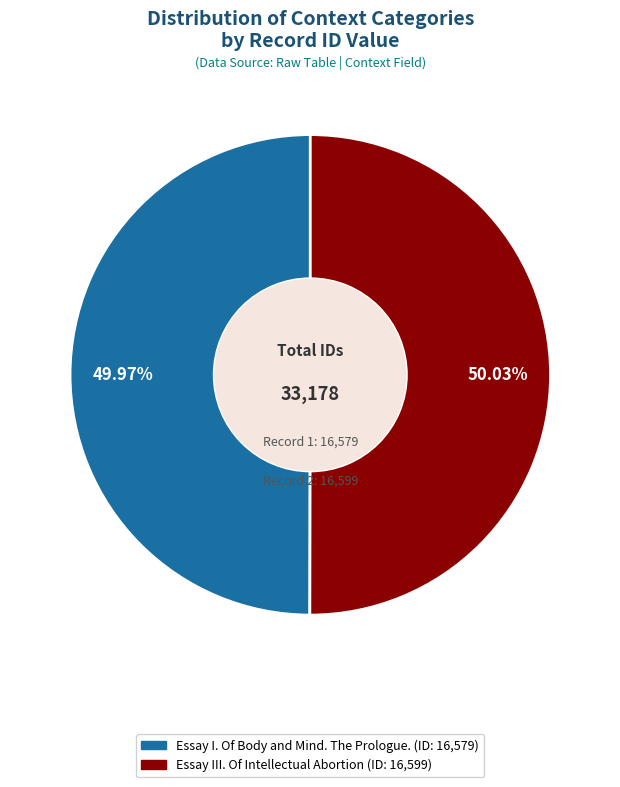

How many segments does this pie chart have?

2